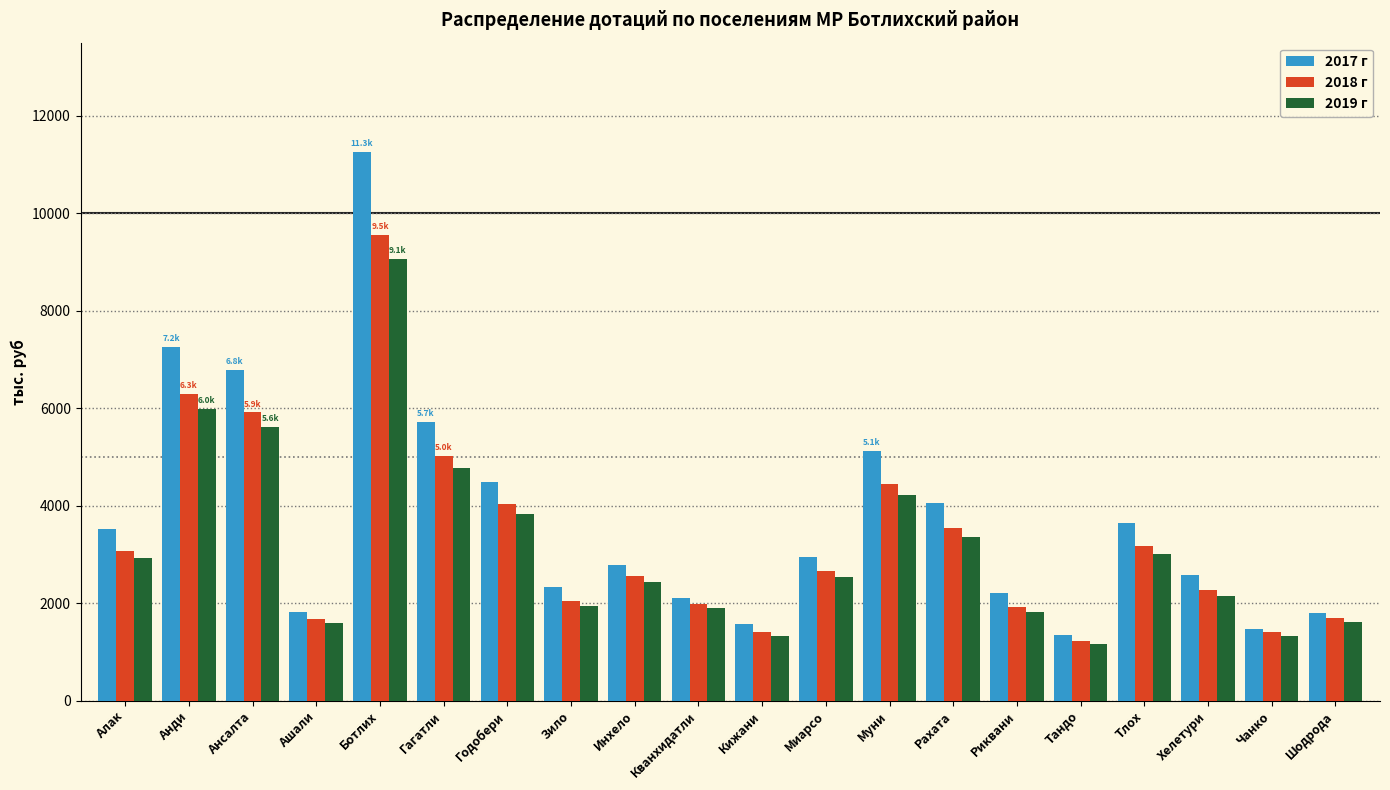

Which category has the highest value across all series?

Ботлих